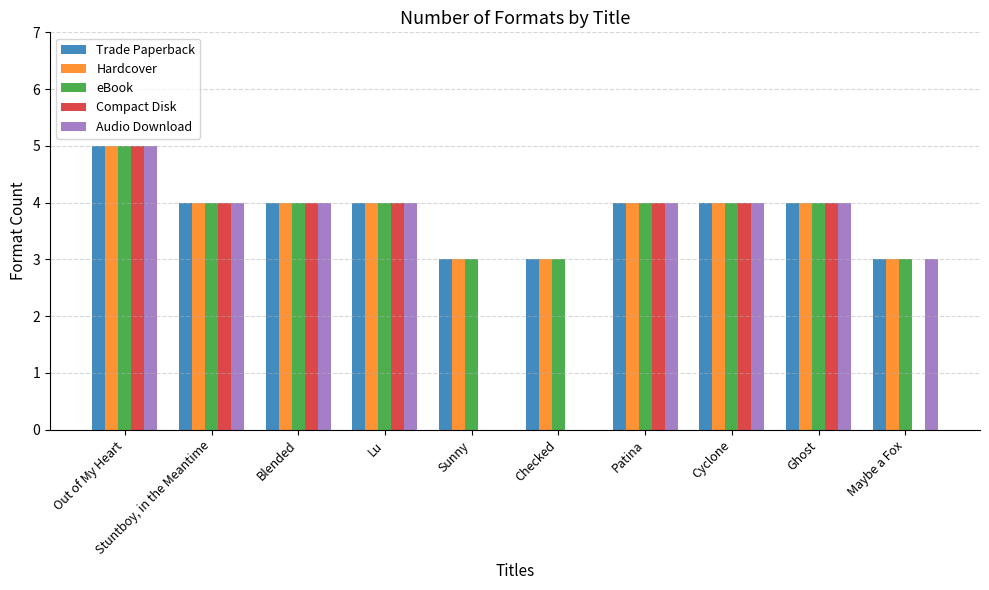

Which series changed the most between Patina and Maybe a Fox?

Compact Disk